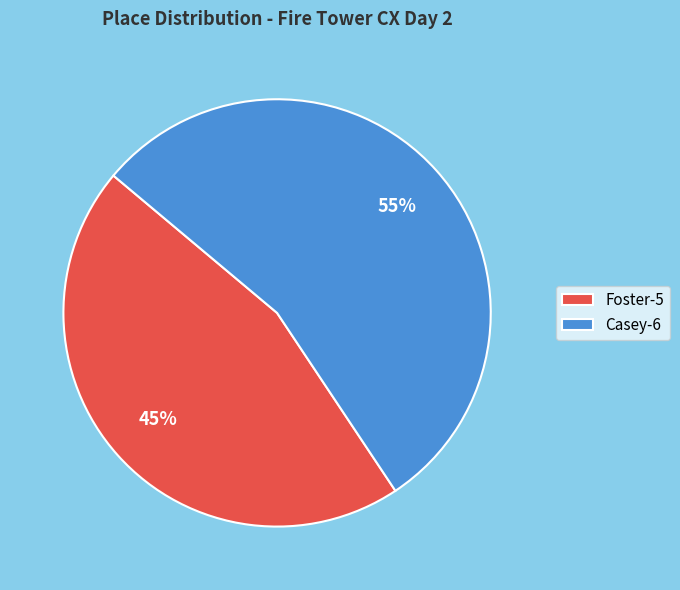

Does any single category account for the majority?

Yes